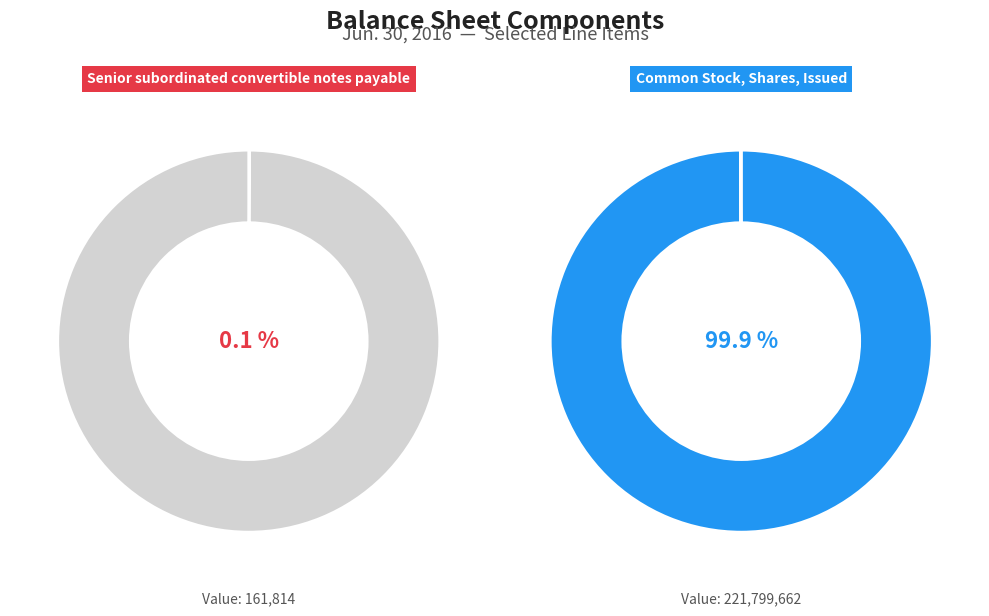

To the nearest percent, what is the difference between the largest and smallest slice percentages?

100%